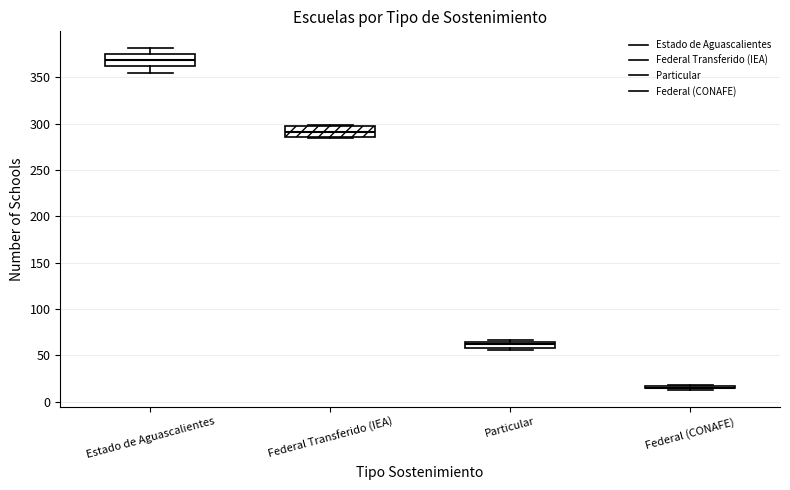

Where does the median line of the box for Estado de Aguascalientes sit on the y-axis? The values are not printed on the chart, so give them approximately, as read against the axis.

370